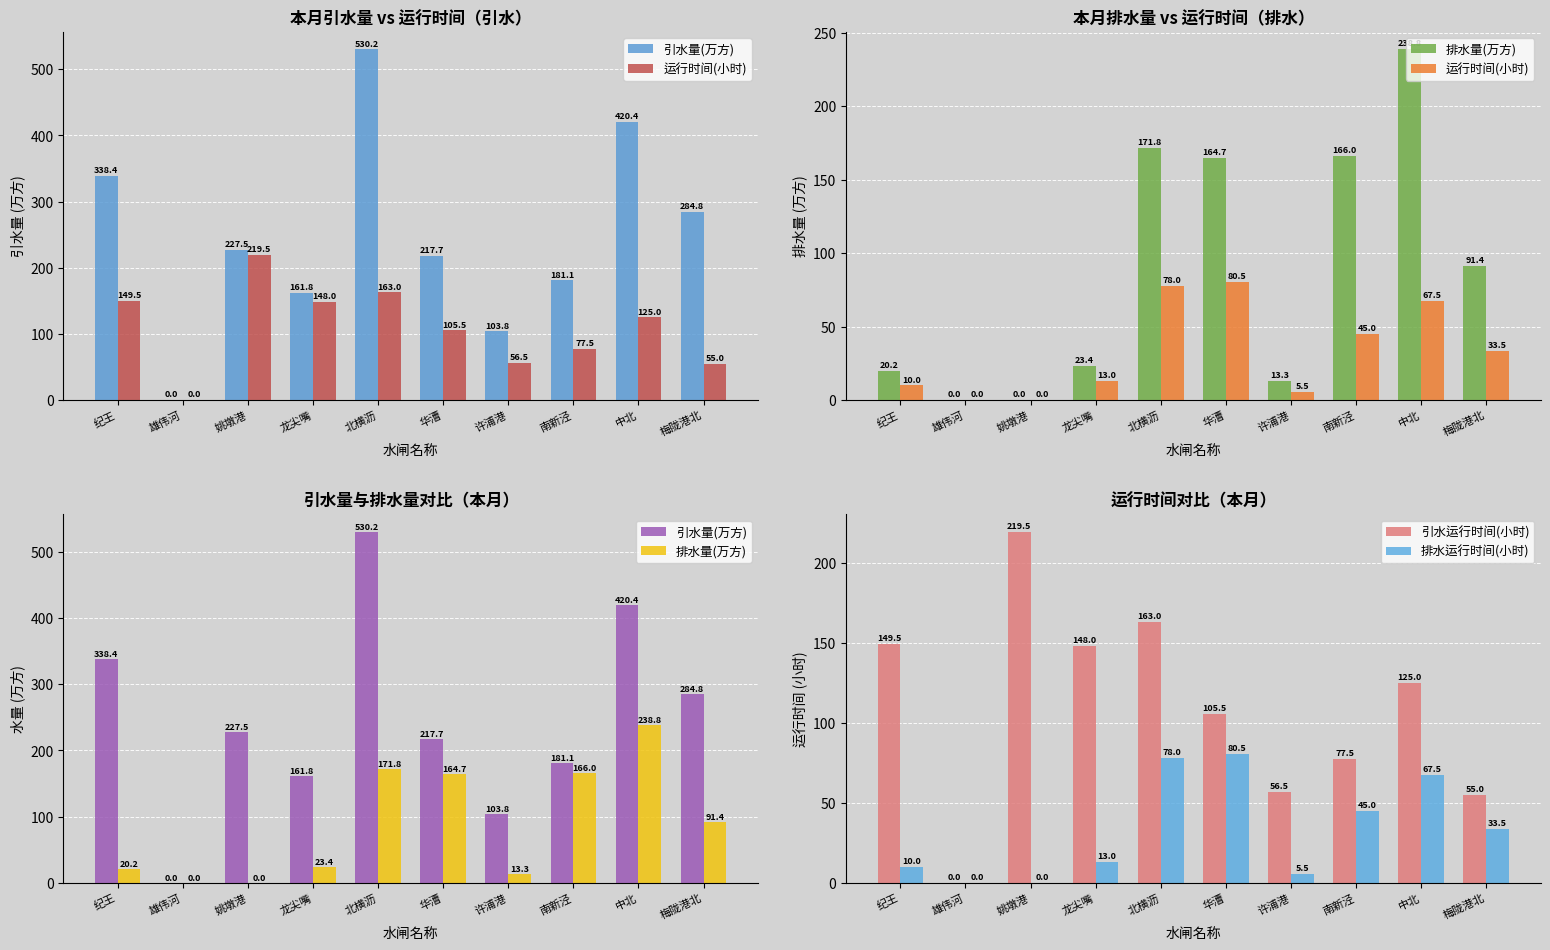

What is the label of the 5th bar from the left?

北横沥